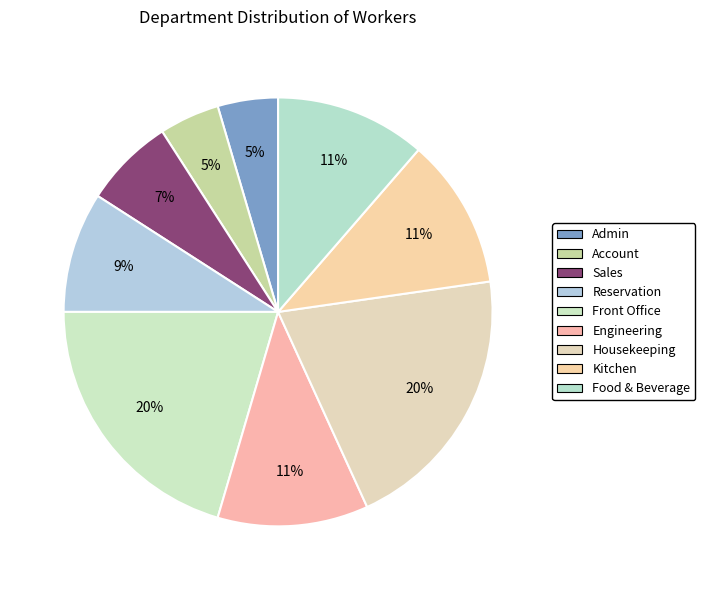

Count the number of slices in the pie.

9